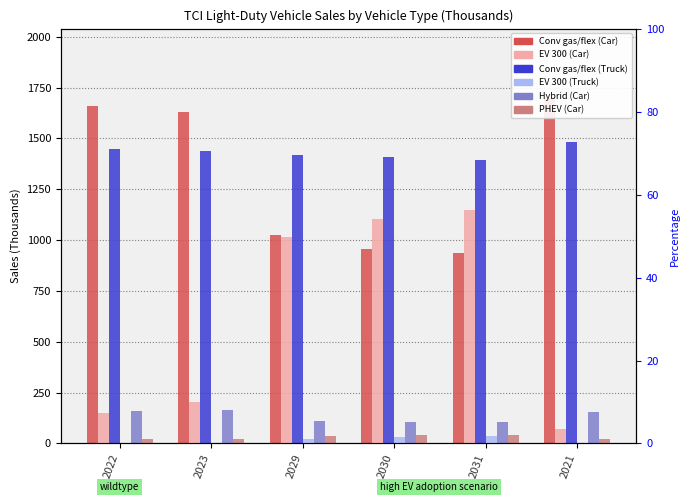

What is the maximum value for Conv gas/flex (Truck)?

1481.0